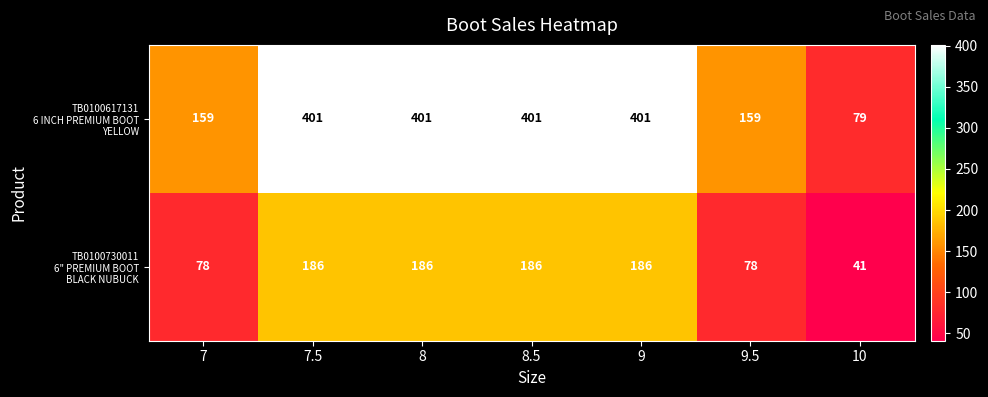

What is the difference between the highest and lowest values at 8.5?

215